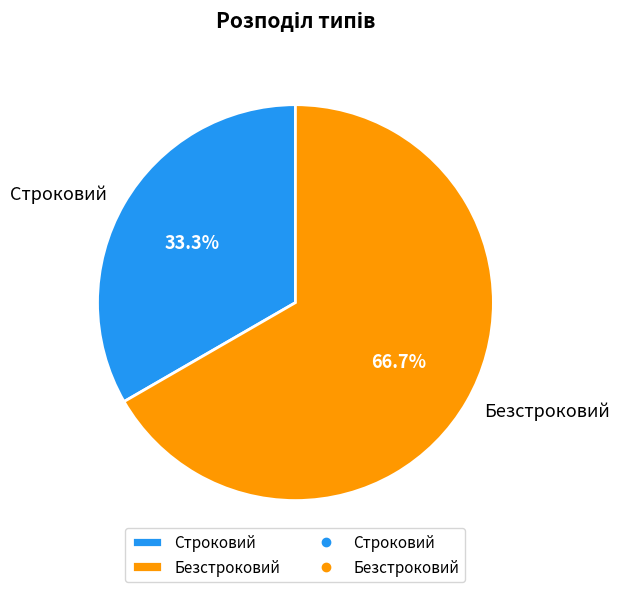

What is the ratio of the value at Строковий to the value at Безстроковий?

0.5